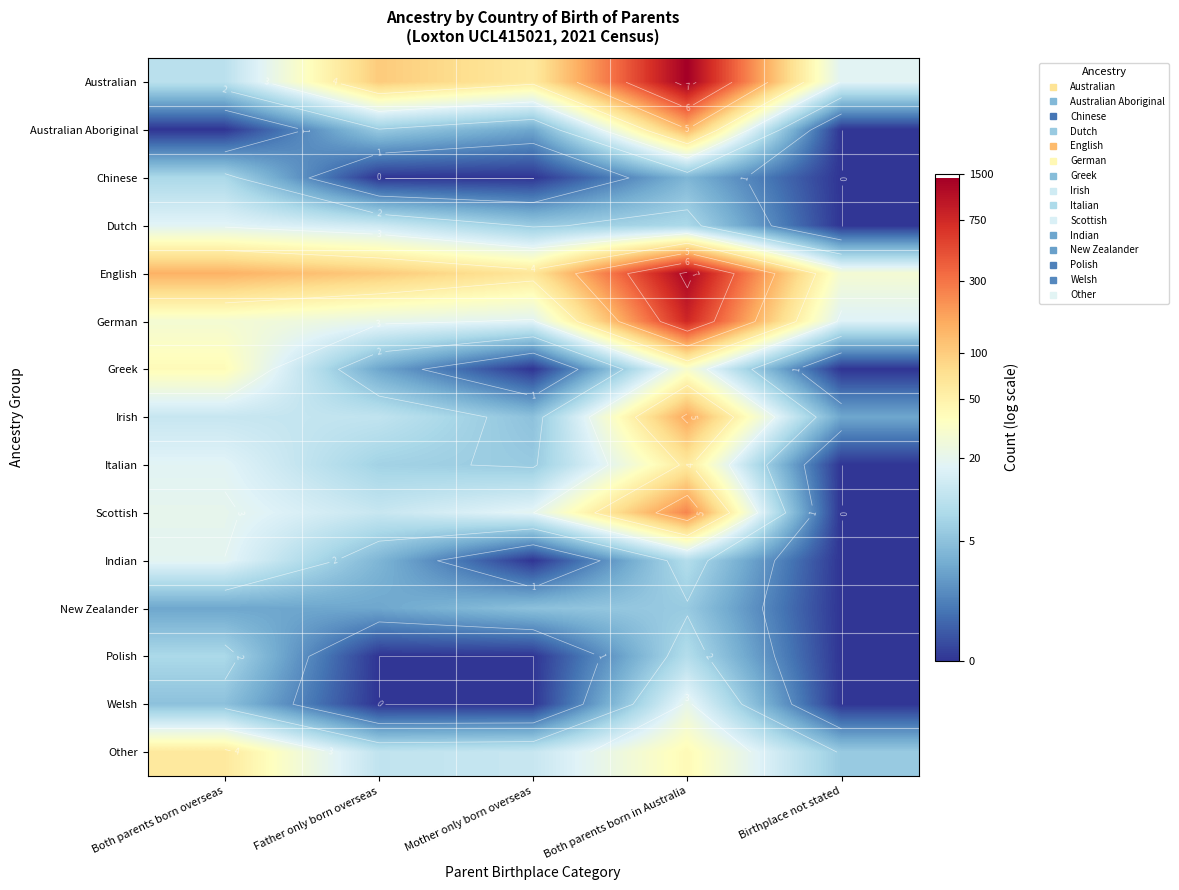

What is the total value across all series at Mother only born overseas?

25.7